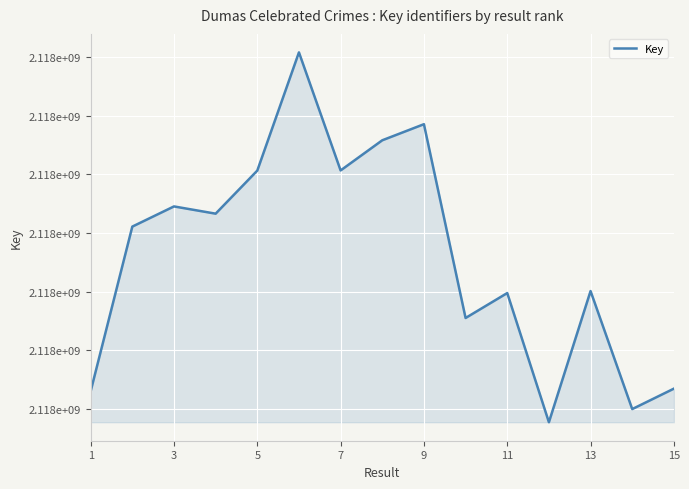

Is this an area chart (filled region under the line)?

Yes